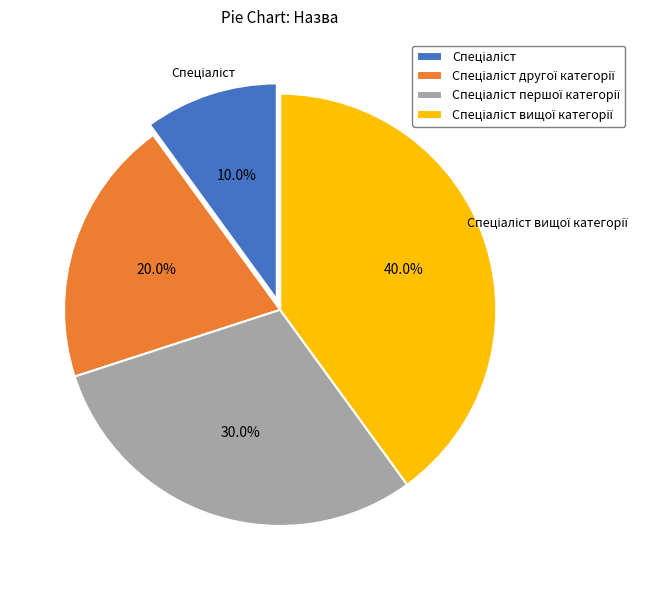

To the nearest percent, what is the average slice percentage?

25%